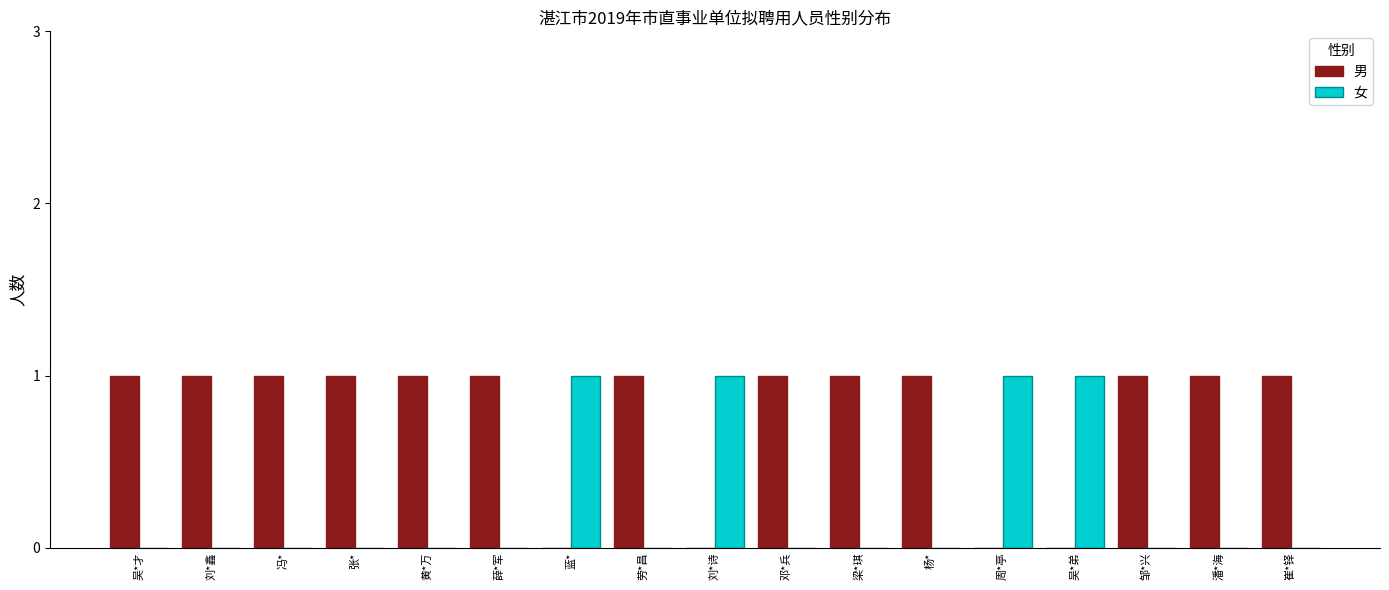

The 男 series shows 1 at 薛*军. True or false?

True